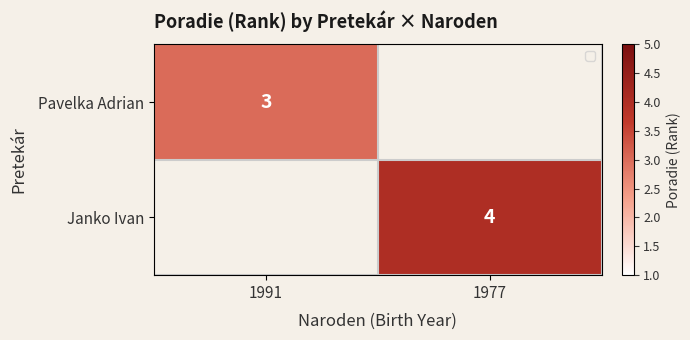

Which has a higher value, 1991 or 1977?

1977